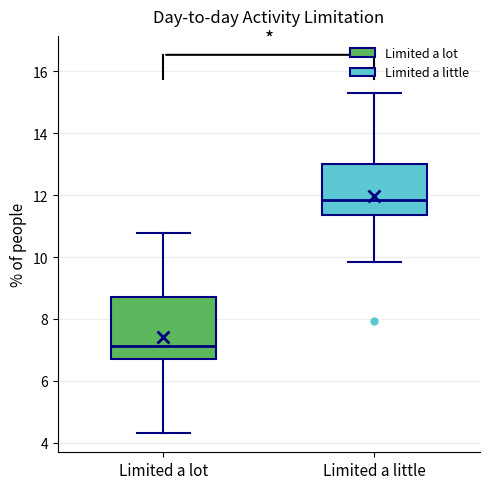

Reading left to right, transcribe this box plot: for each box, give where its median line is, the range the box spans, and where its two whiskers end, as read against the y-axis. The values are not printed on the chart, so give them approximately, as read against the axis.

Limited a lot: median 7.2, box 6.8 to 8.8, whiskers 4.4 to 10.8
Limited a little: median 11.8, box 11.4 to 13.0, whiskers 9.8 to 15.4